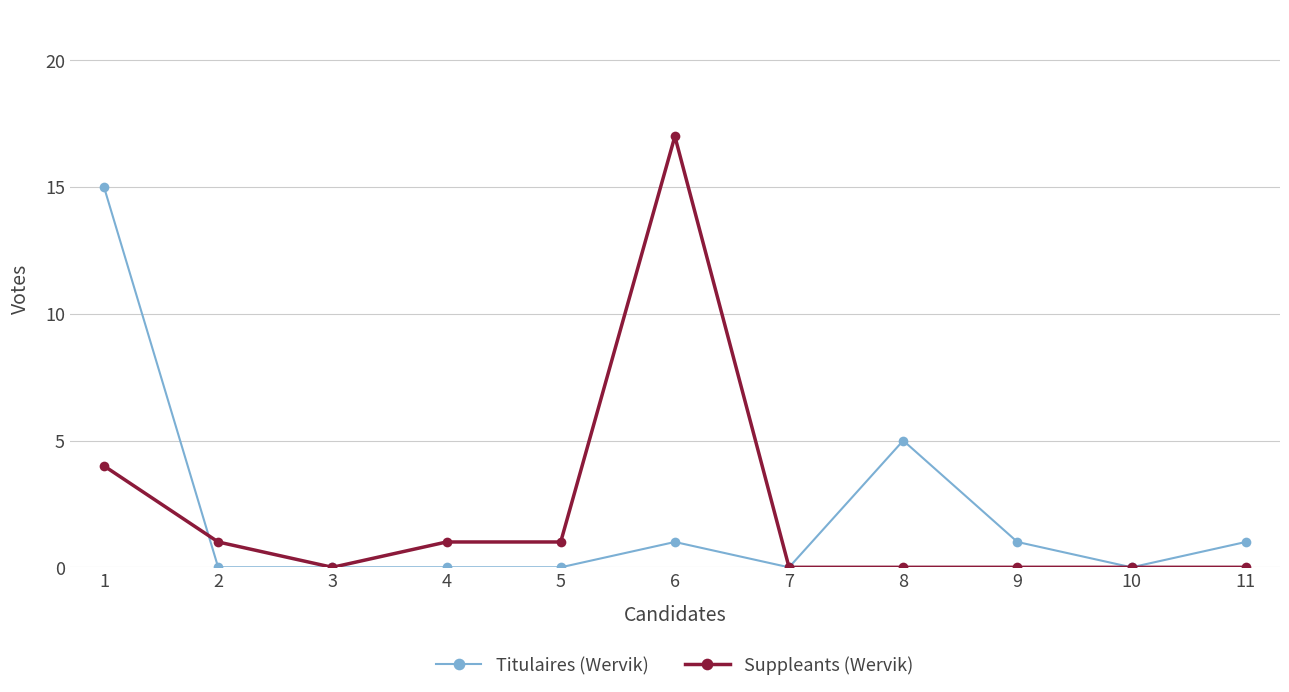

Which series has the widest spread of values?

Suppleants (Wervik)